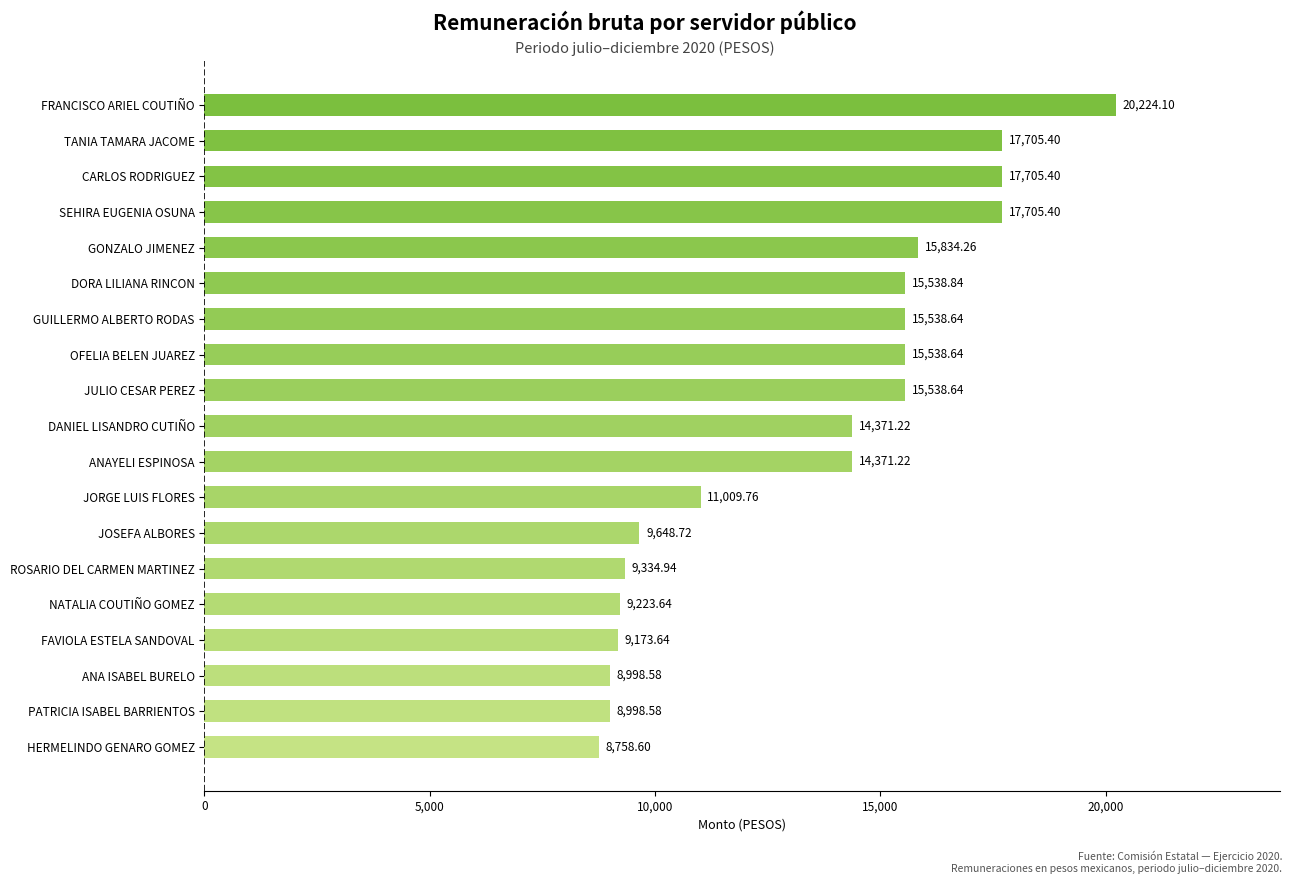

Which has a higher value, PATRICIA ISABEL BARRIENTOS or JOSEFA ALBORES?

JOSEFA ALBORES